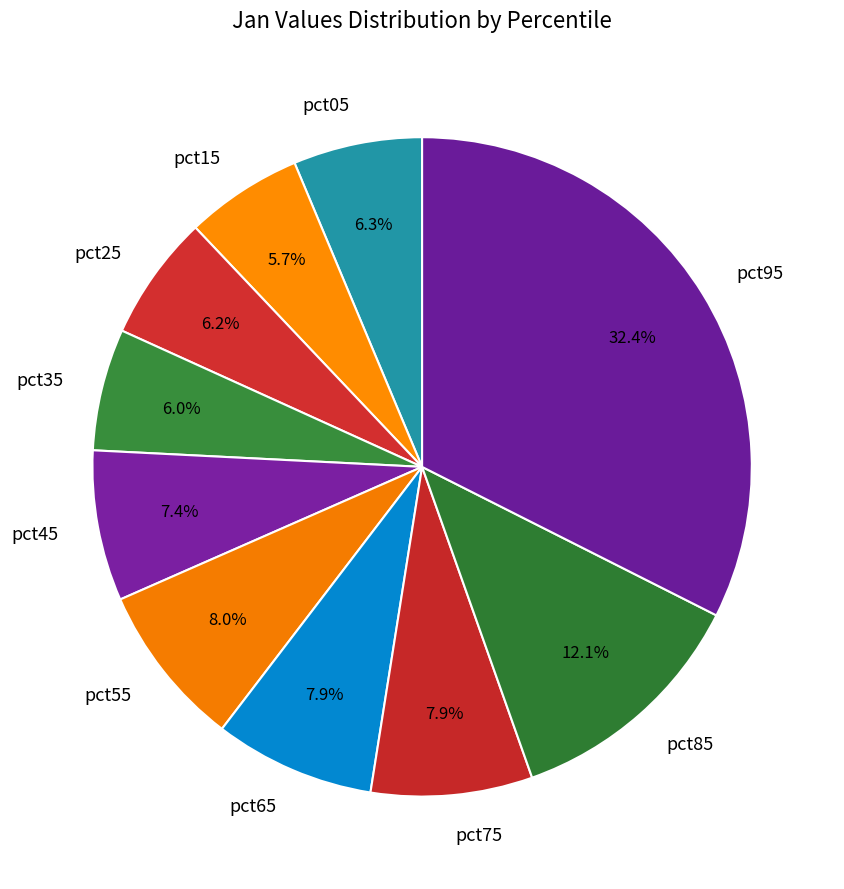

Combined, what portion of the pie is pct75 and pct65?

15.8%